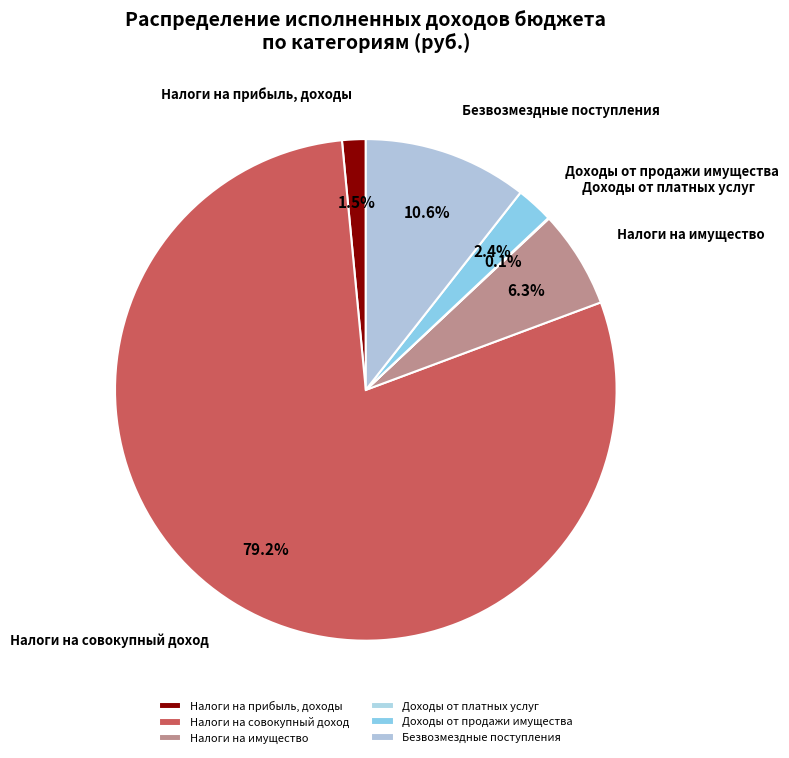

Which slice is the largest?

Налоги на совокупный доход